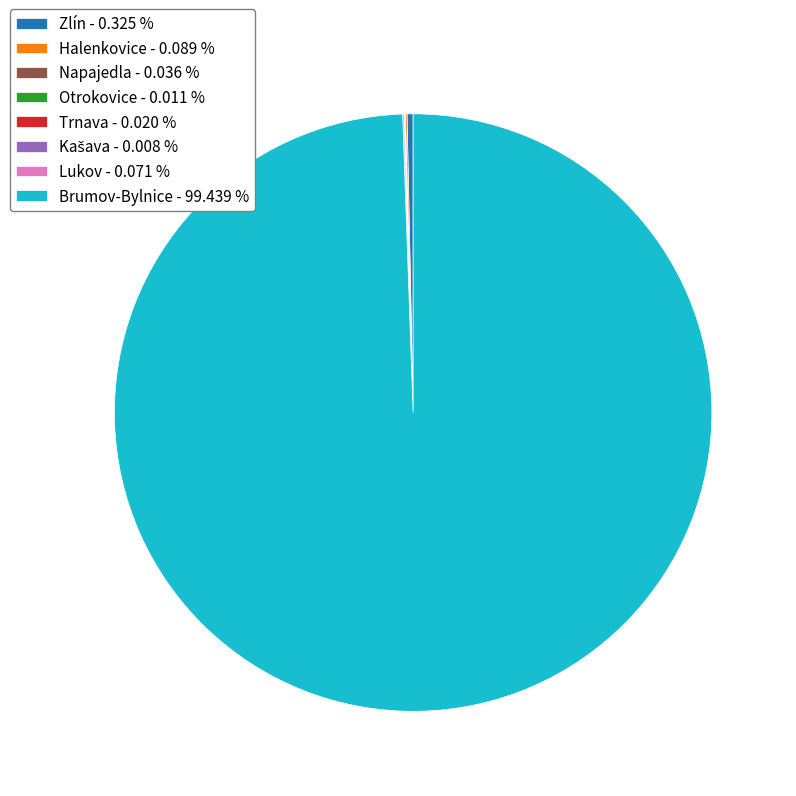

What is the majority slice?

Brumov-Bylnice - 99.439 %